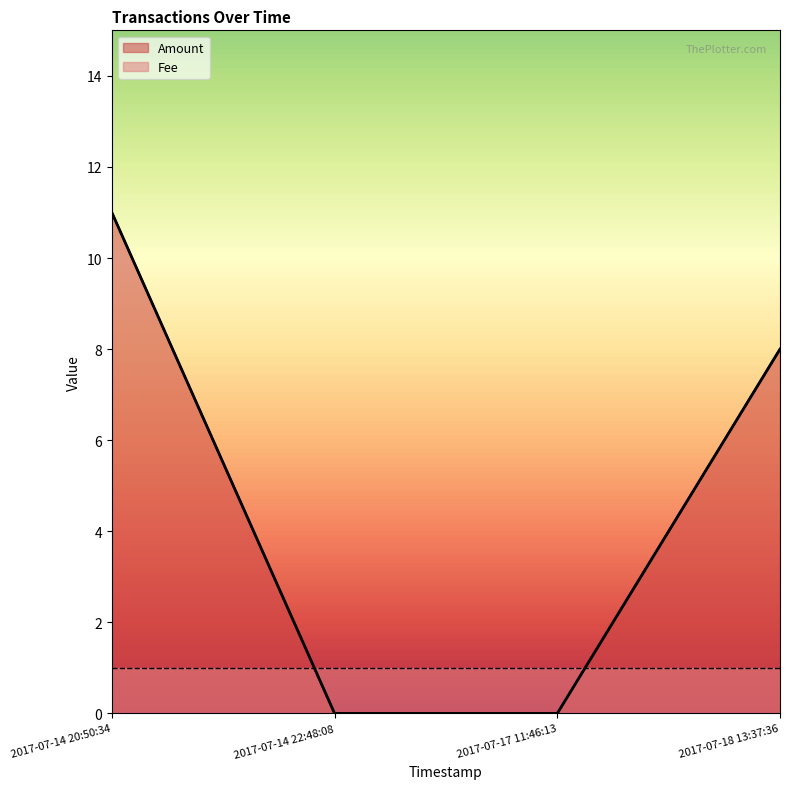

Which category has the lowest value across all series?

2017-07-14 22:48:08